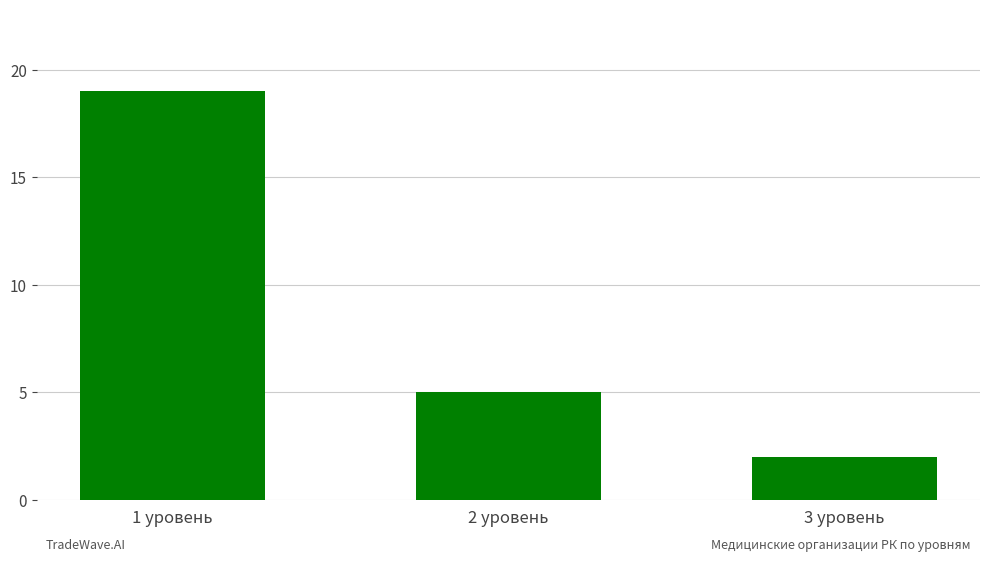

The value at 1 уровень is 7. True or false?

False